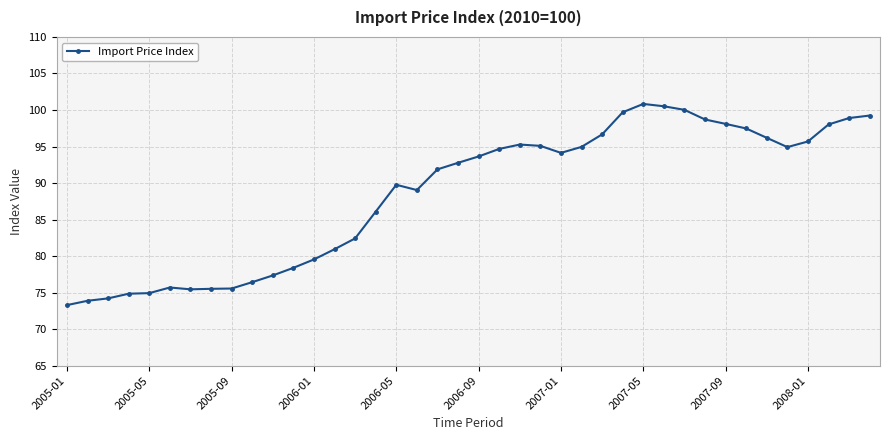

What is the sum of all values?

3540.7